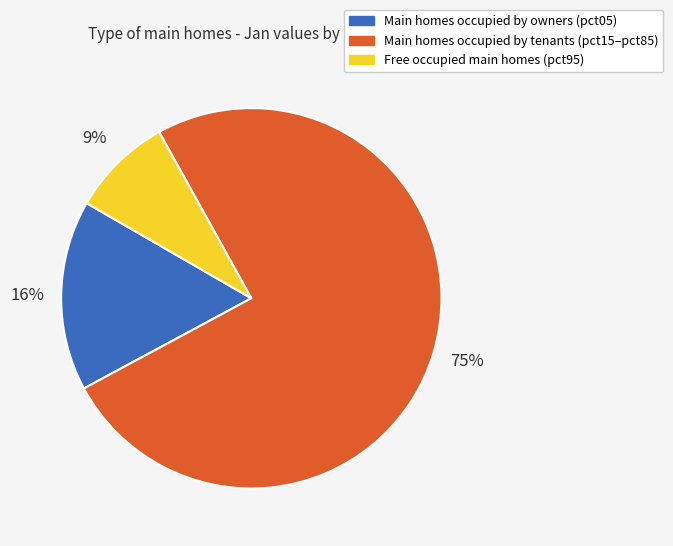

Is there any slice that represents more than half of the pie?

Yes